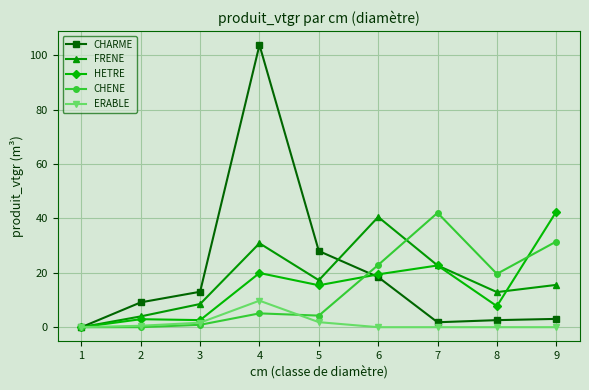

What value does the HETRE series have at 7?

22.7